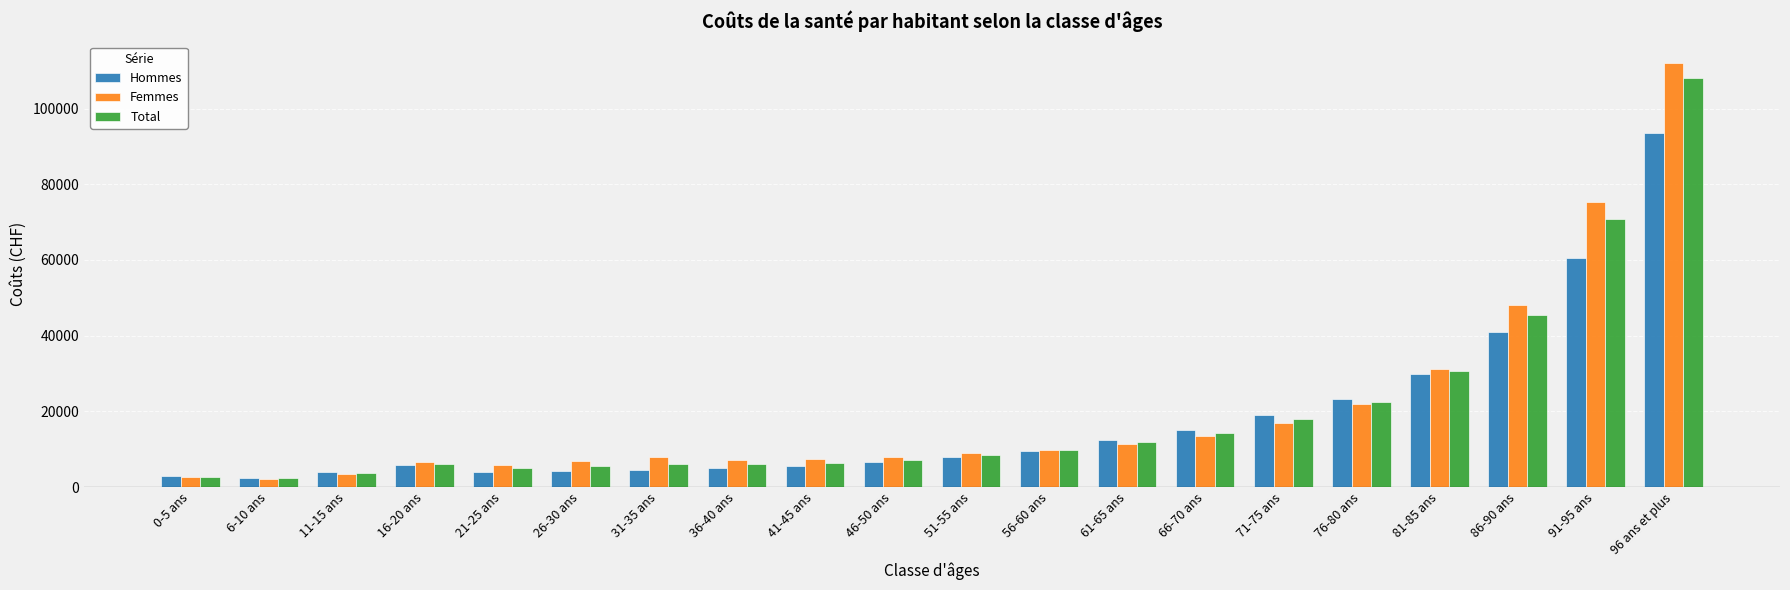

What is the total value across all series at 16-20 ans?

18393.6